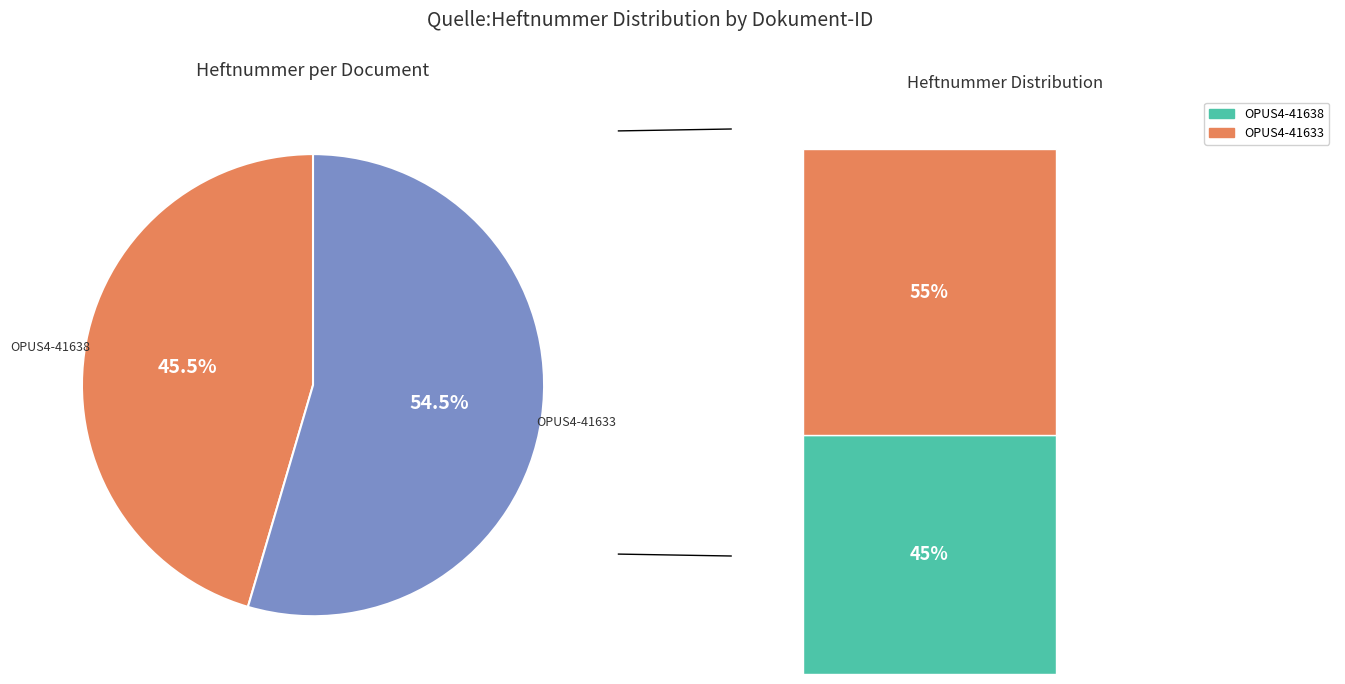

To the nearest percent, what portion does OPUS4-41638 represent?

45%